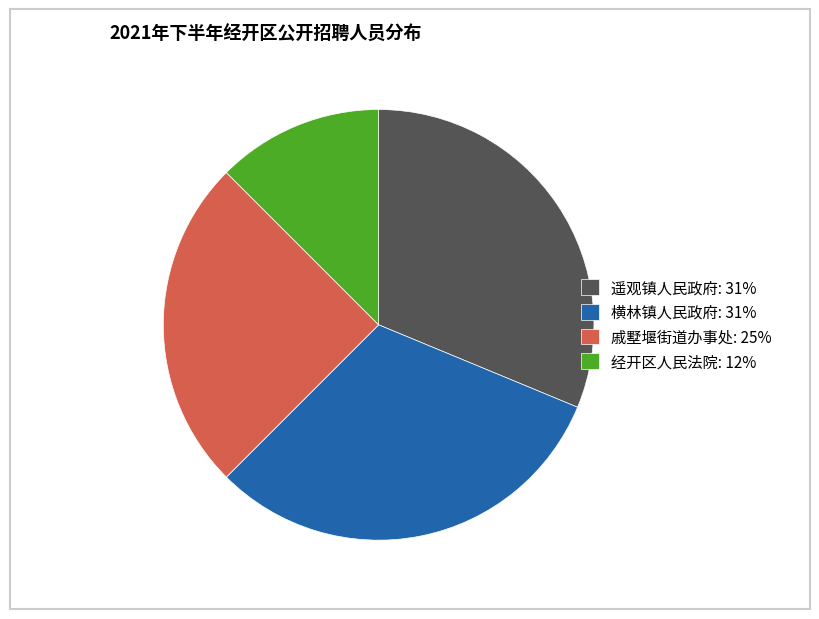

Is it true that 经开区人民法院: 12% is 12% of the pie?

True